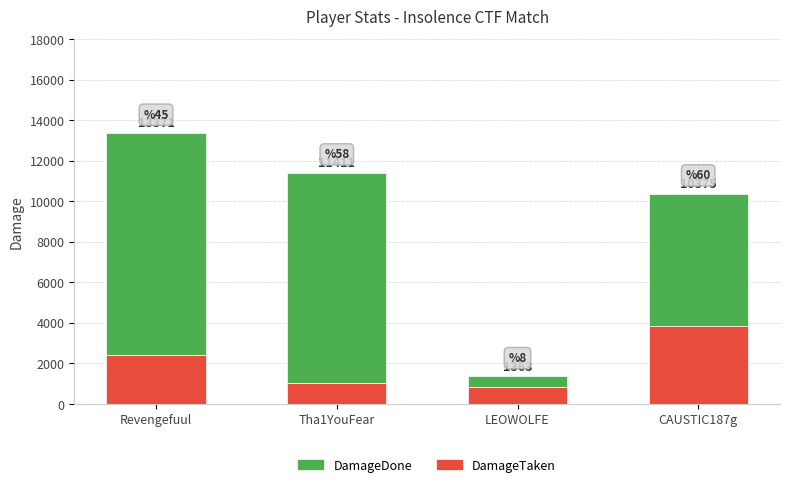

How many bars are there in total?

4